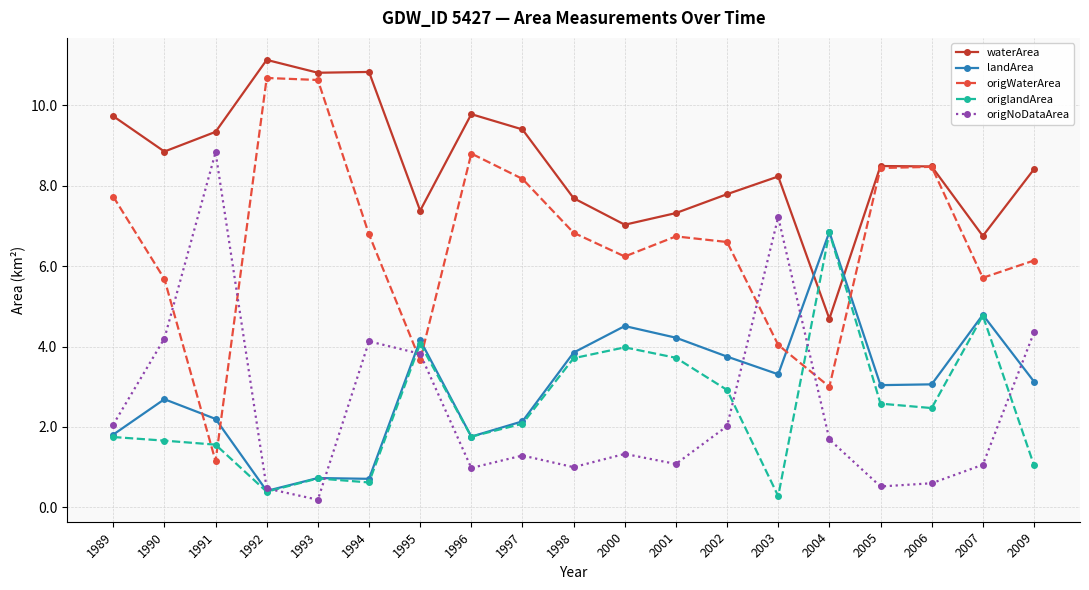

What value does the origNoDataArea series have at 1995?

3.8